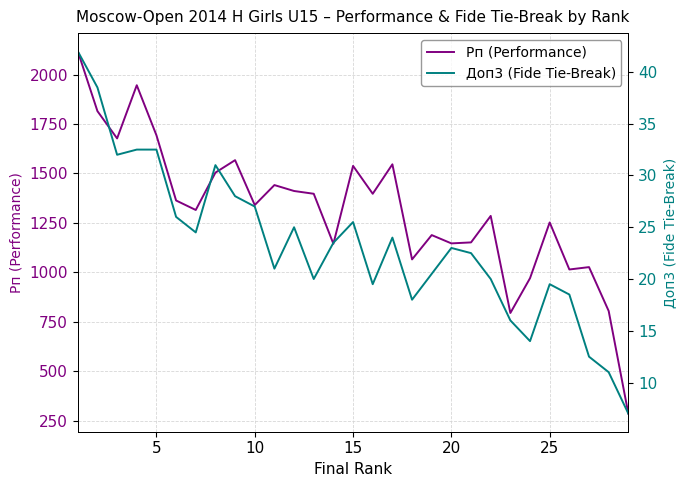

The Рп (Performance) series shows 2020.0 at 25. True or false?

False